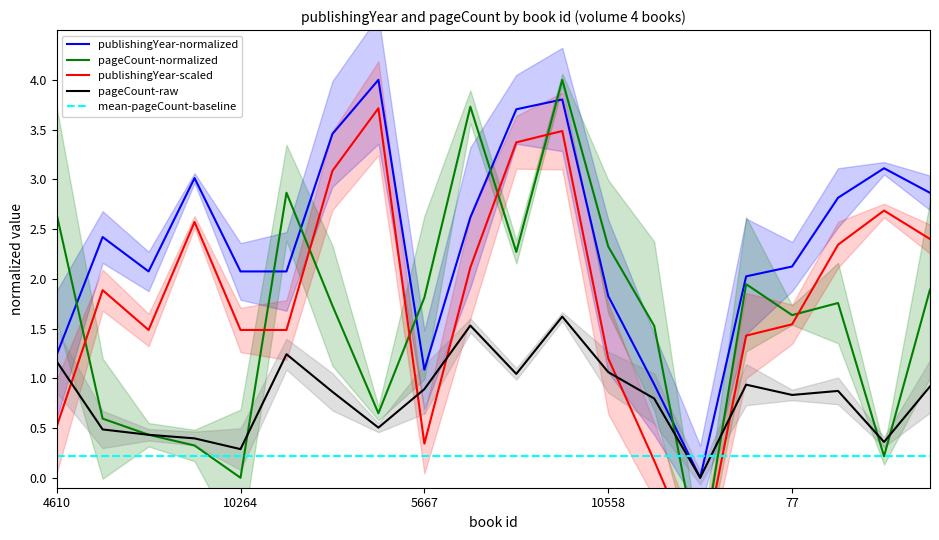

How many values in the publishingYear series are below 2?

5